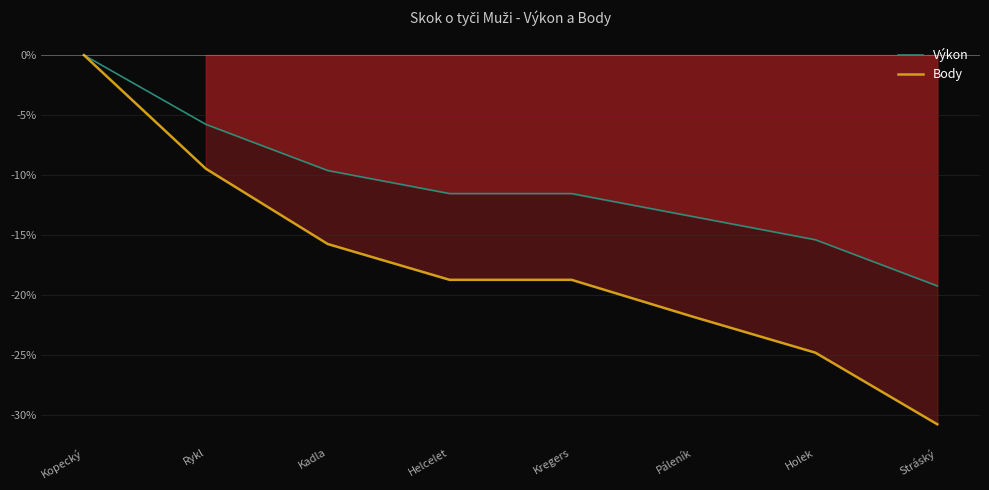

True or false: Body has more than 2 interior local peaks.

False